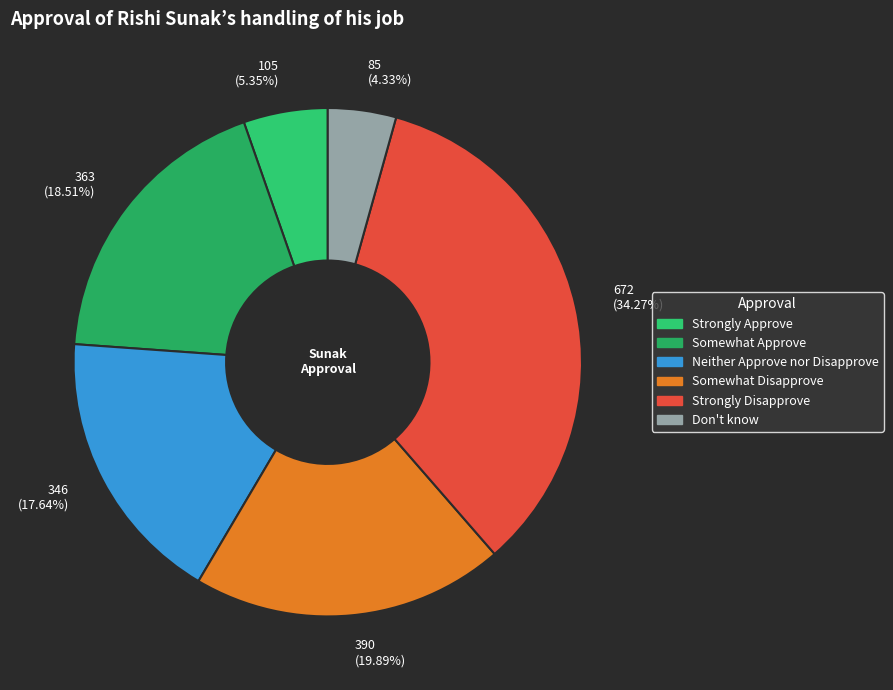

Which slice is the smallest?

85 (4.33%)